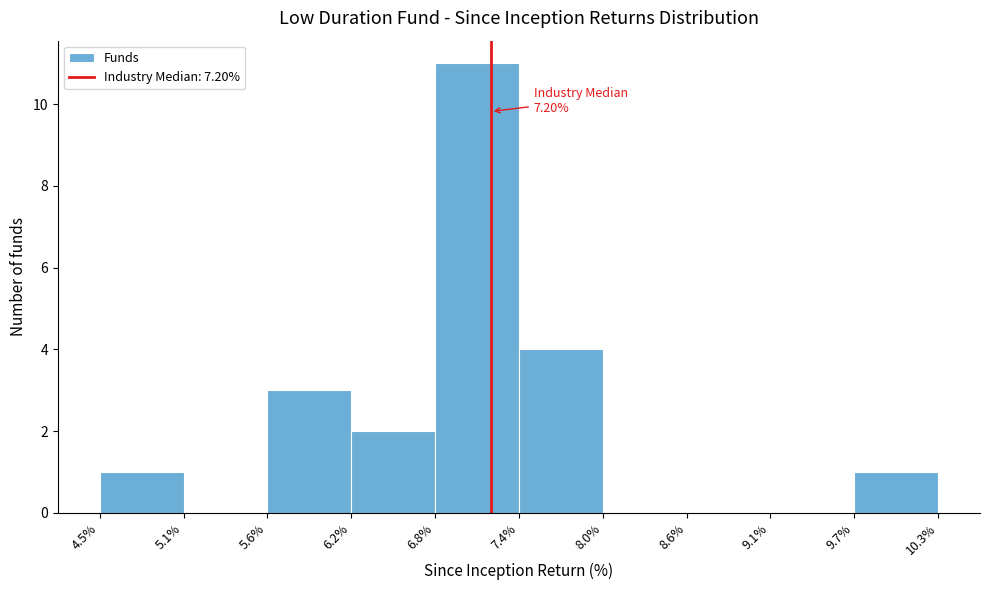

Over which range of the x-axis is the bar tallest?

6.8% to 7.4%